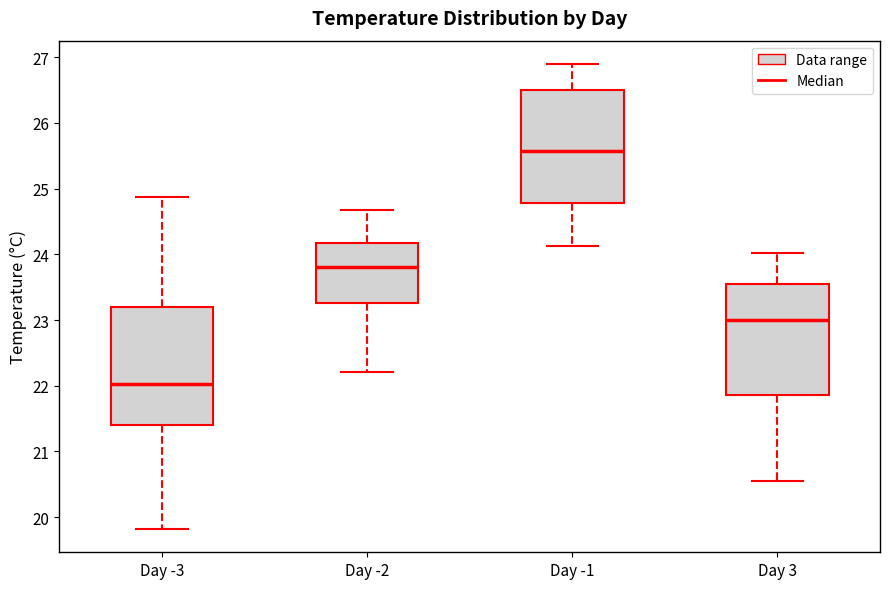

Reading left to right, transcribe this box plot: for each box, give where its median line is, the range the box spans, and where its two whiskers end, as read against the y-axis. The values are not printed on the chart, so give them approximately, as read against the axis.

Day -3: median 22.0, box 21.4 to 23.2, whiskers 19.8 to 24.9
Day -2: median 23.8, box 23.3 to 24.2, whiskers 22.2 to 24.7
Day -1: median 25.6, box 24.8 to 26.5, whiskers 24.1 to 26.9
Day 3: median 23.0, box 21.9 to 23.5, whiskers 20.5 to 24.0